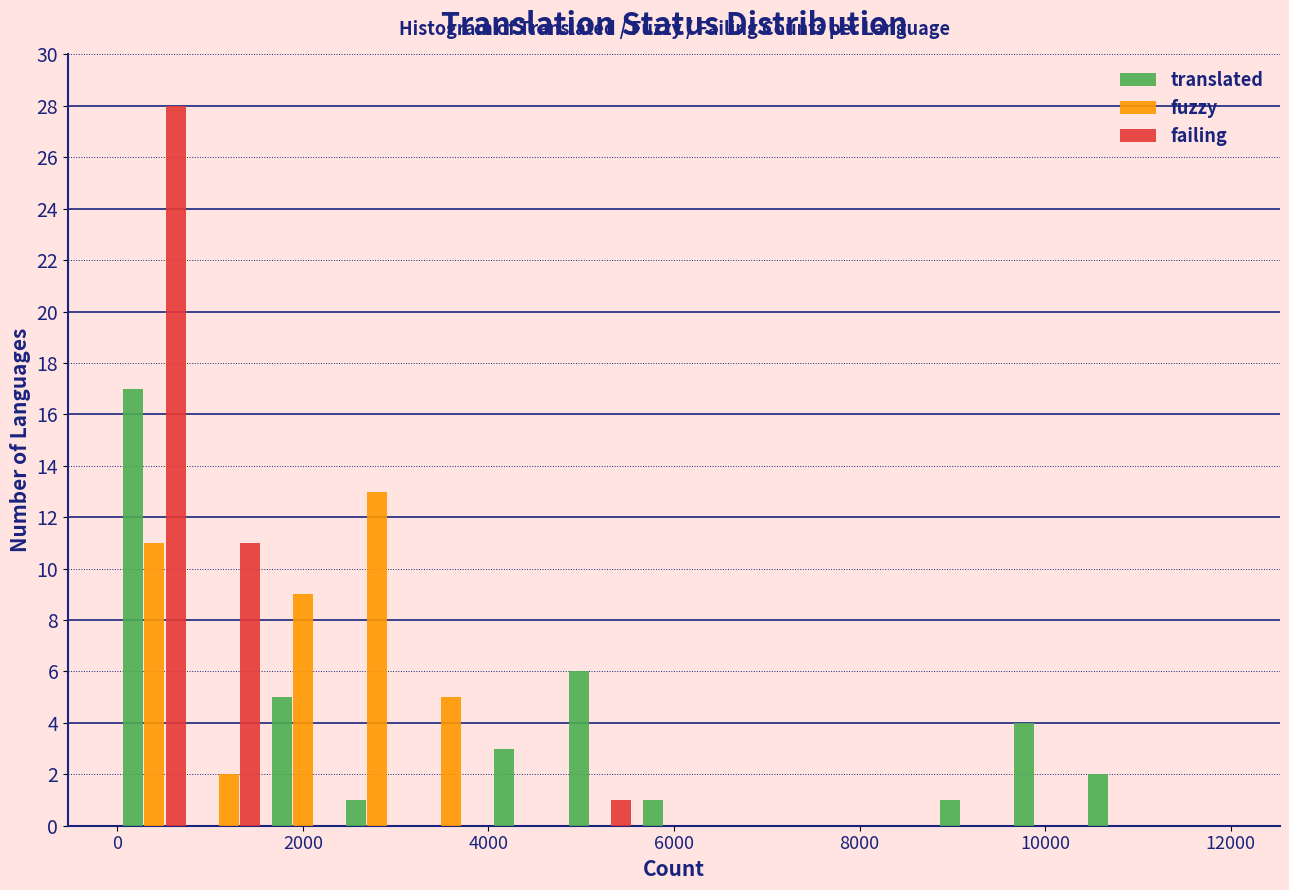

In the fuzzy series, which range on the x-axis has the tallest bar?

2400 to 3200